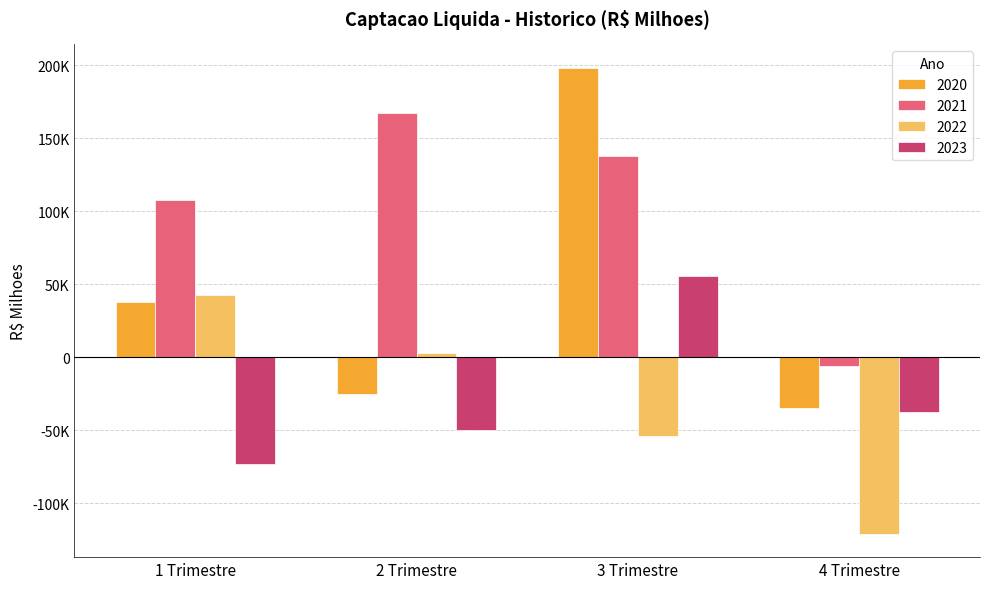

Does the chart contain any negative values?

Yes